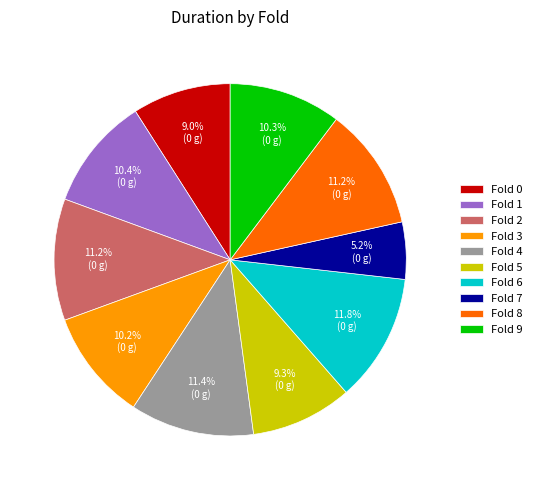

How much of the chart is everything except Fold 4?

88.6%